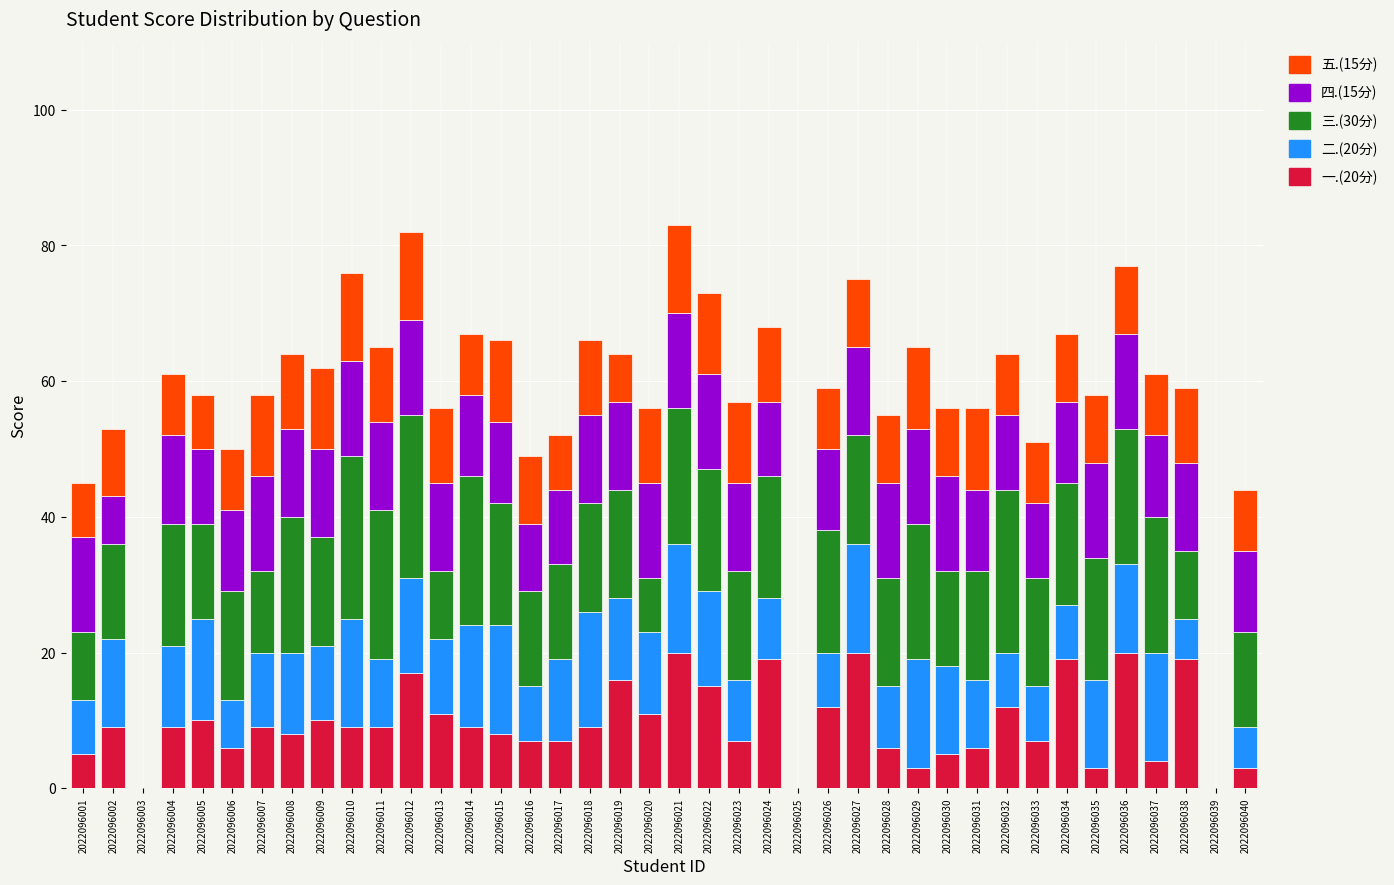

What is the total value across all series at 2022096013?

56